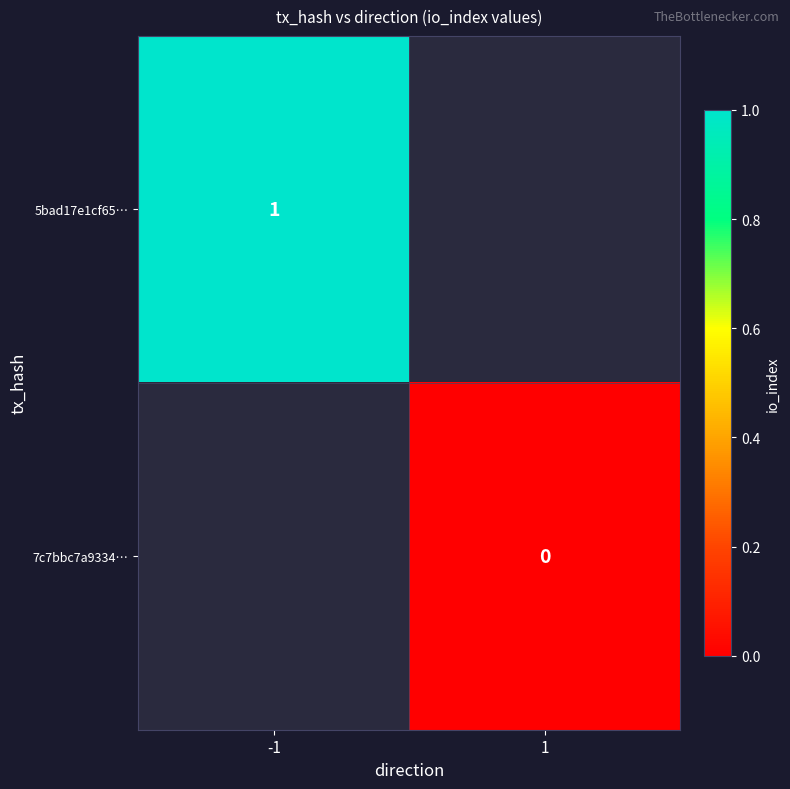

Is the value of 7c7bbc7a9334… at 1 greater than the value of 5bad17e1cf65… at -1?

No